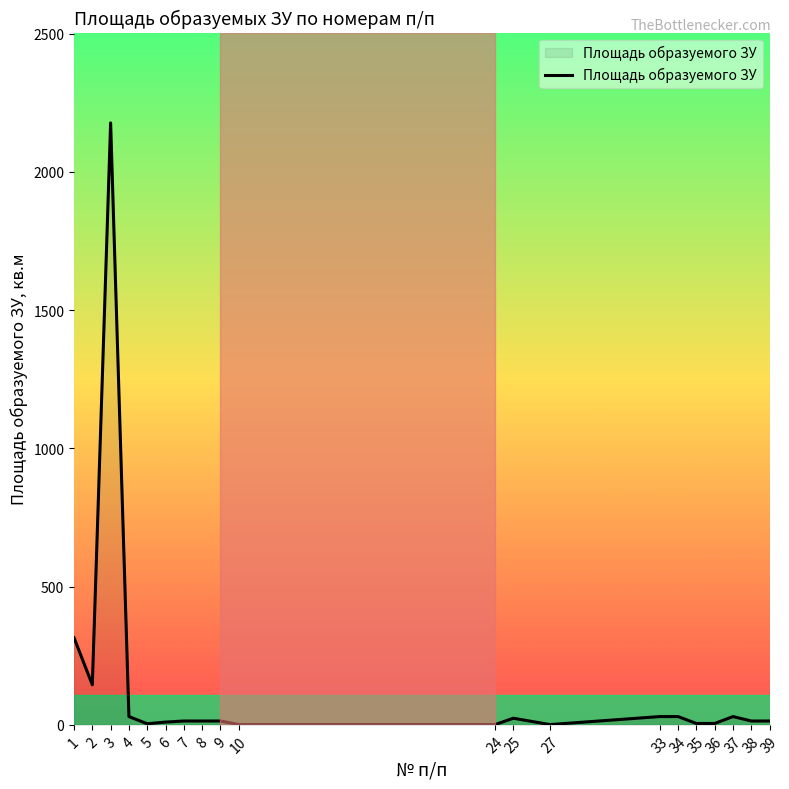

What is the greatest value displayed?

2177